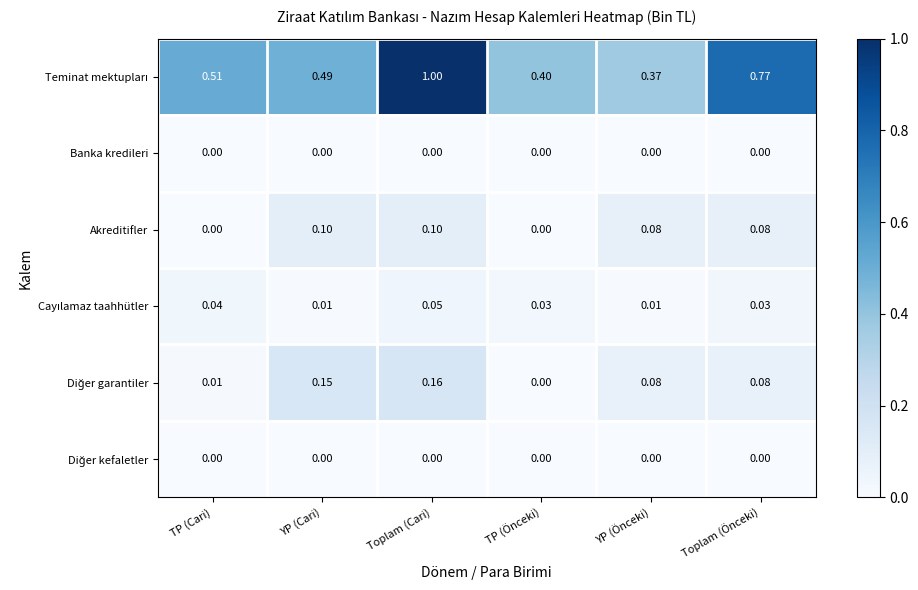

Which label corresponds to the largest value in the chart?

Toplam (Cari)